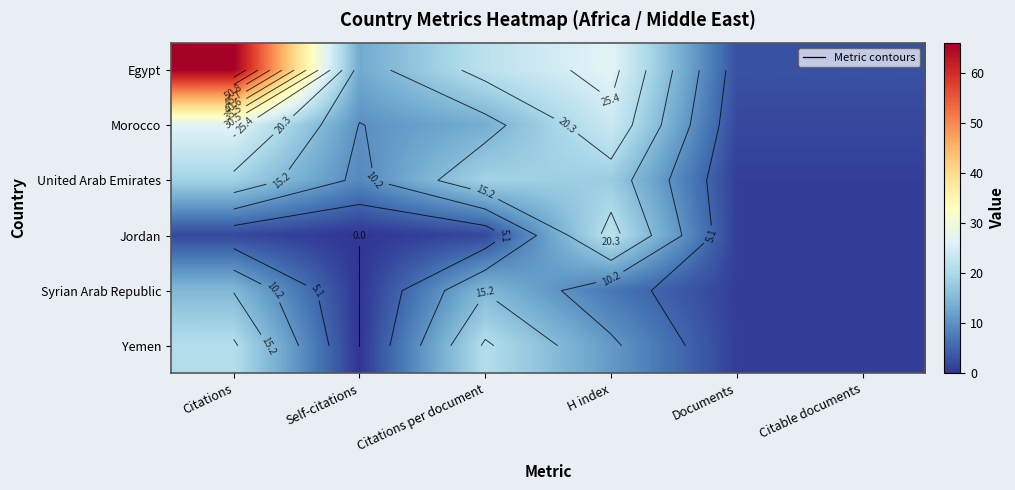

Which has a higher value, H index or Citations?

Citations